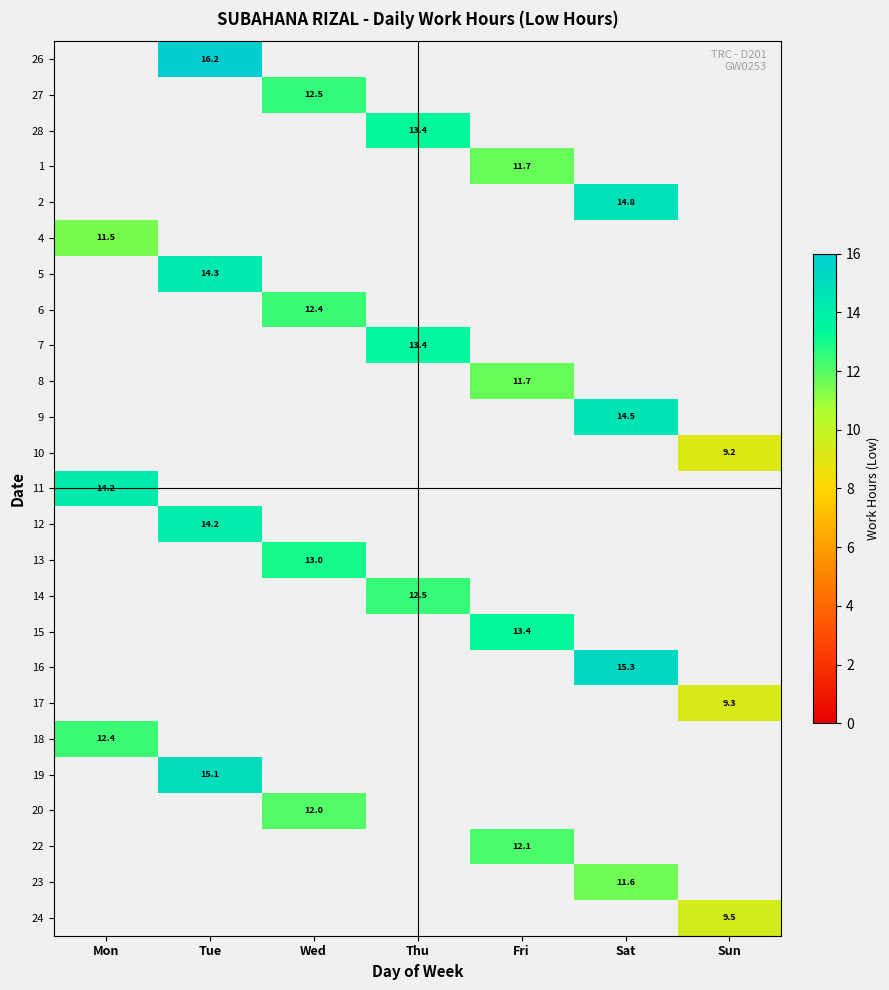

What is the maximum value for 4?

11.5